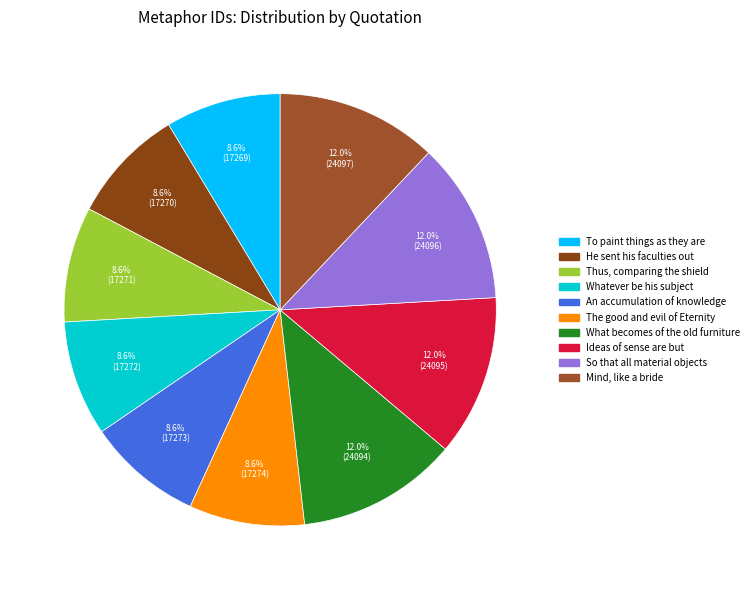

Does He sent his faculties out account for over 50% of the chart?

No